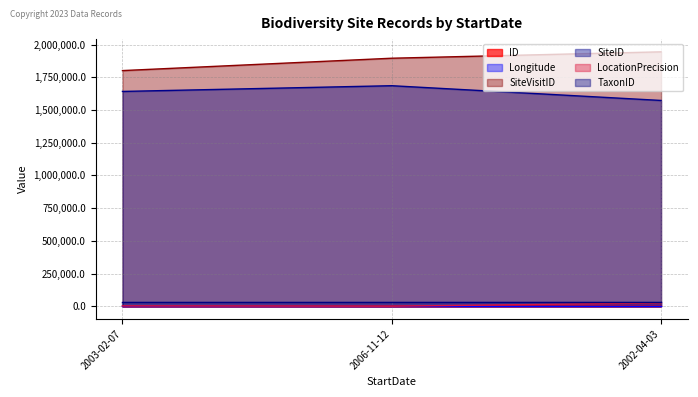

How many values in the SiteVisitID series are below 1895431?

1